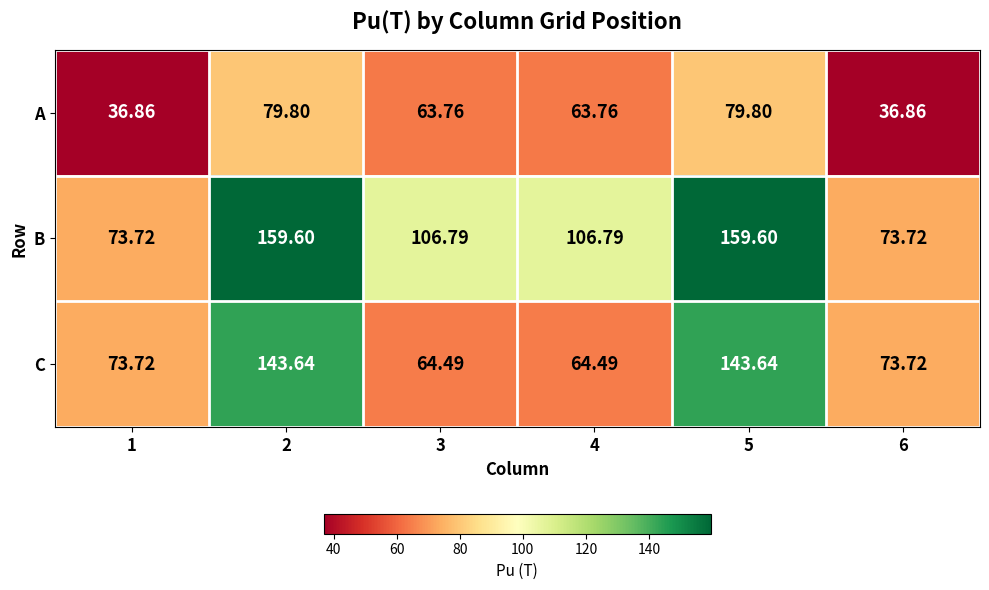

Rank the series by their maximum value, from highest to lowest.

B, C, A